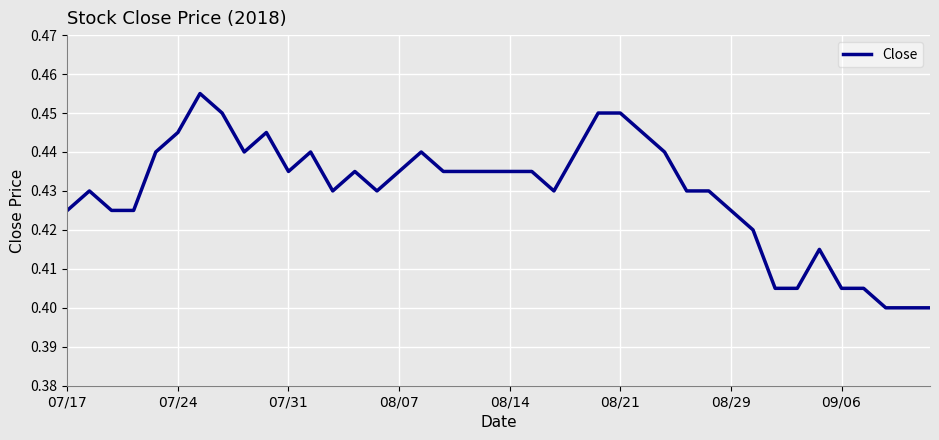

Is this an area chart (filled region under the line)?

No